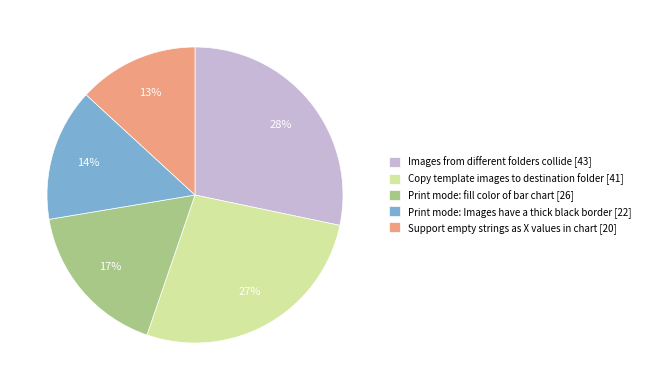

Combined, do Print mode: fill color of bar chart [26] and Images from different folders collide [43] account for over 50%?

No